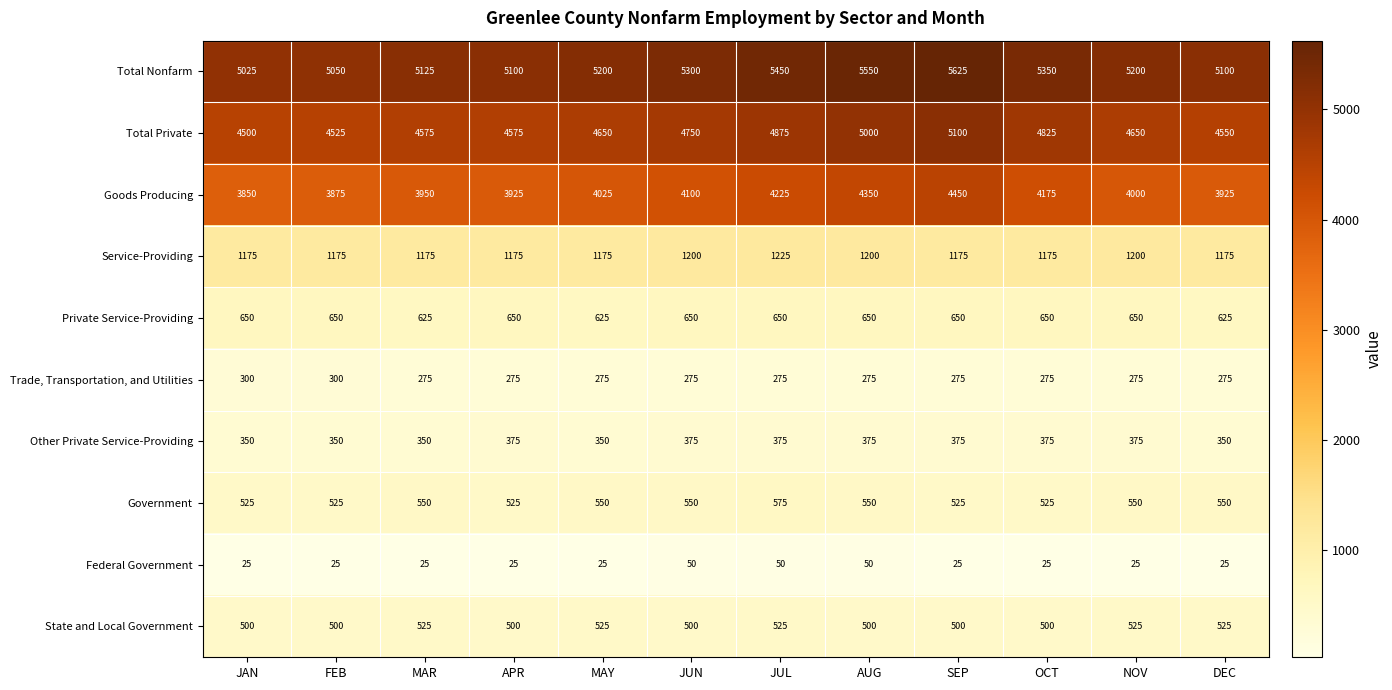

Between JUN and JUL, which series saw the biggest shift?

Total Nonfarm